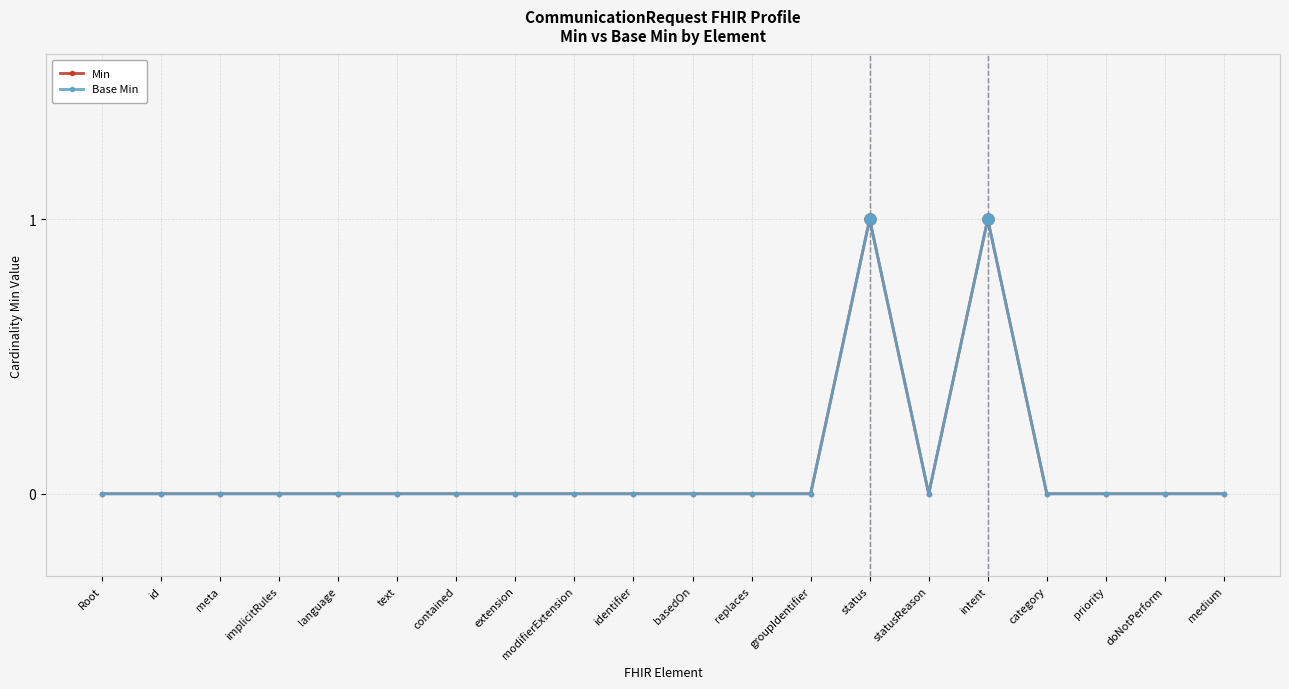

How many lines are shown in the chart?

2